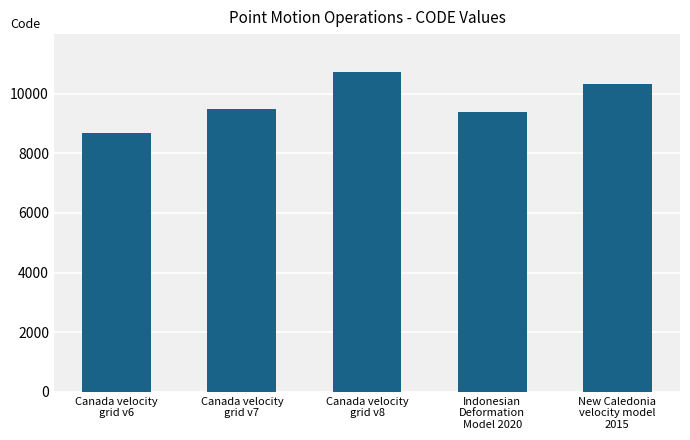

What is the minimum value shown in the chart?

8676